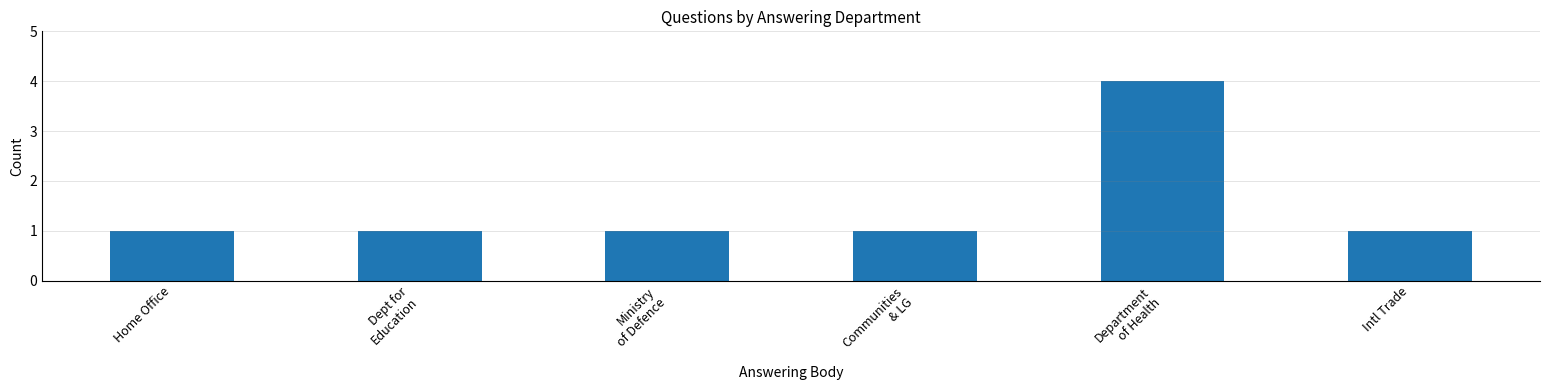

What is the label of the 4th bar from the right?

Ministry
of Defence